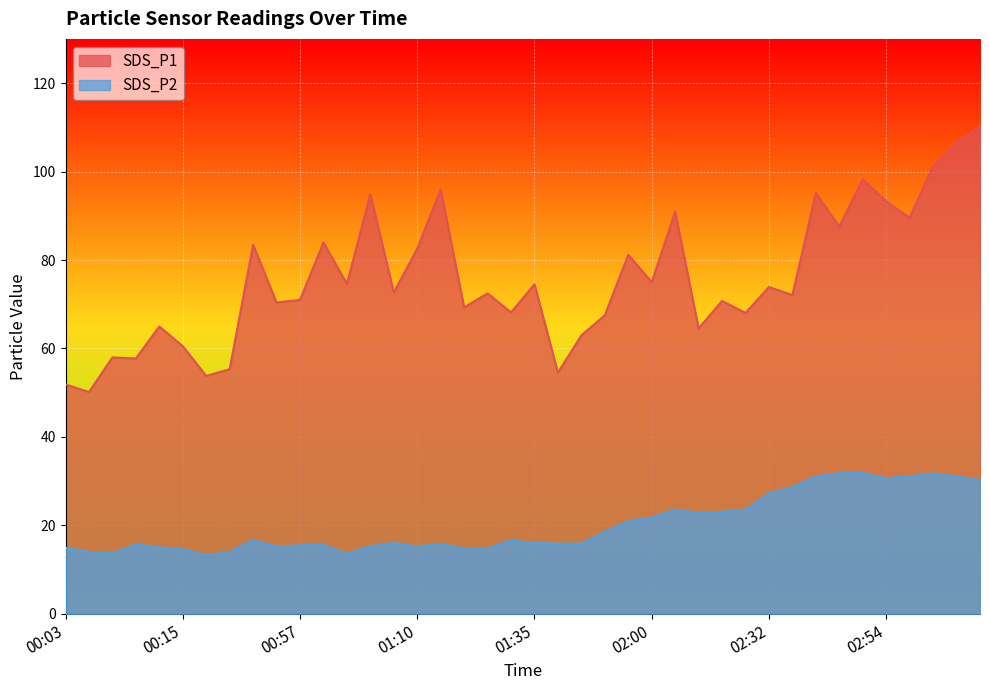

True or false: SDS_P1 and SDS_P2 intersect in this chart.

False